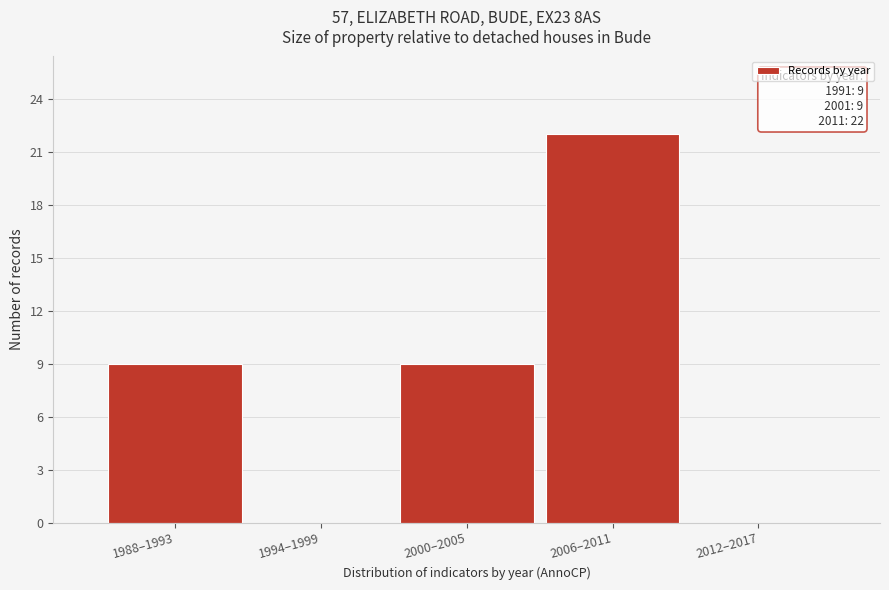

Reading right to left, what are all the values shown in this chart?

2012–2017=0	2006–2011=22	2000–2005=9	1994–1999=0	1988–1993=9